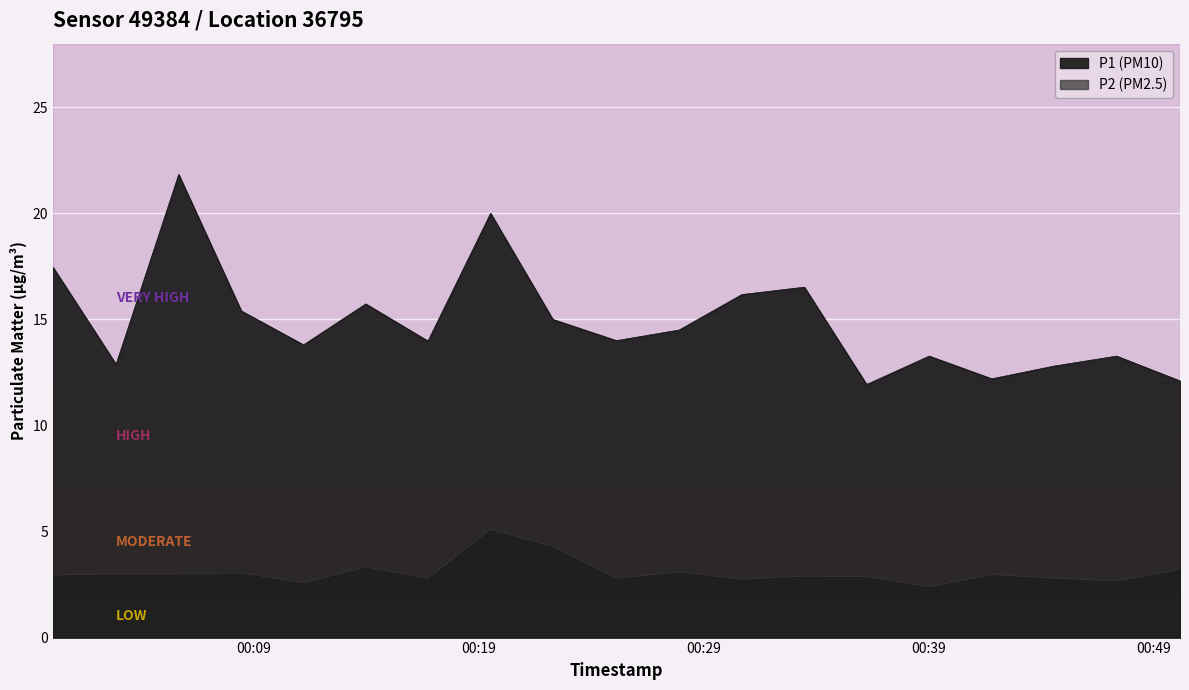

Reading left to right, transcribe all the data shown in this chart.

P1: 00:00=17.4	00:30=12.9	01:00=21.8	01:30=15.4	02:00=13.8	02:30=15.7	03:00=14.0	03:30=20.0	04:00=15.0	04:30=14.0	05:00=14.5	05:30=16.2	06:00=16.5	06:30=11.9	07:00=13.3	07:30=12.2	08:00=12.8	08:30=13.3	09:00=12.1
P2: 00:00=3.0	00:30=3.0	01:00=3.0	01:30=3.0	02:00=2.6	02:30=3.3	03:00=2.8	03:30=5.1	04:00=4.3	04:30=2.8	05:00=3.1	05:30=2.8	06:00=2.9	06:30=2.9	07:00=2.4	07:30=3.0	08:00=2.8	08:30=2.7	09:00=3.2